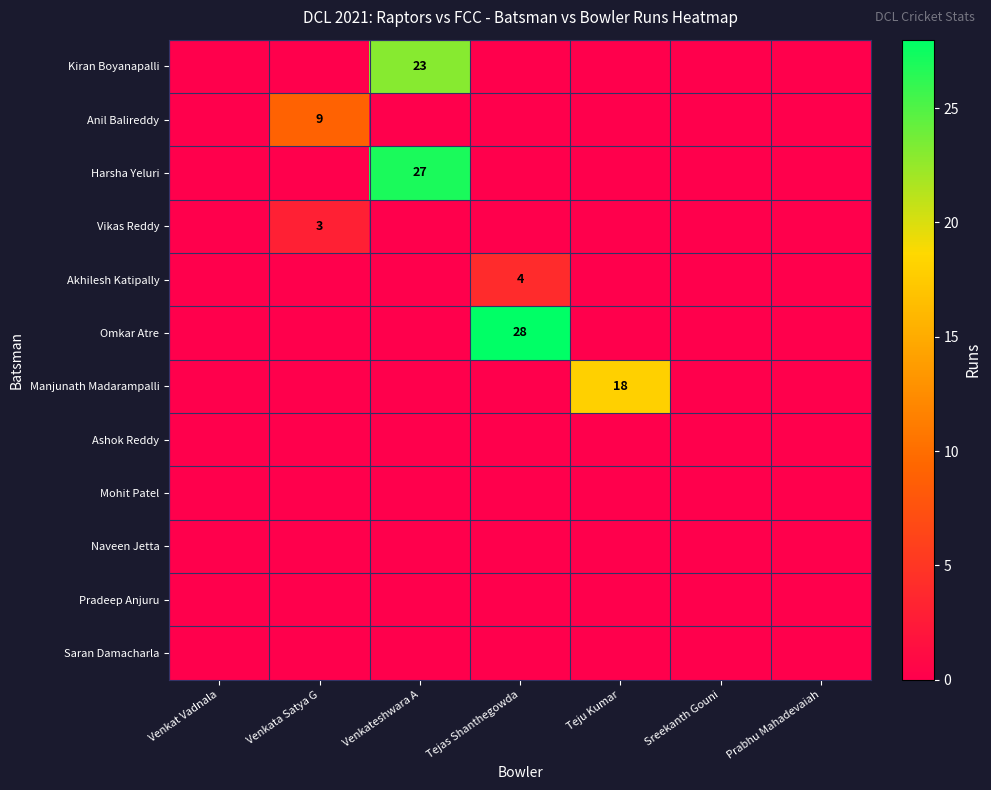

What is the total value across all series at Teju Kumar?

18